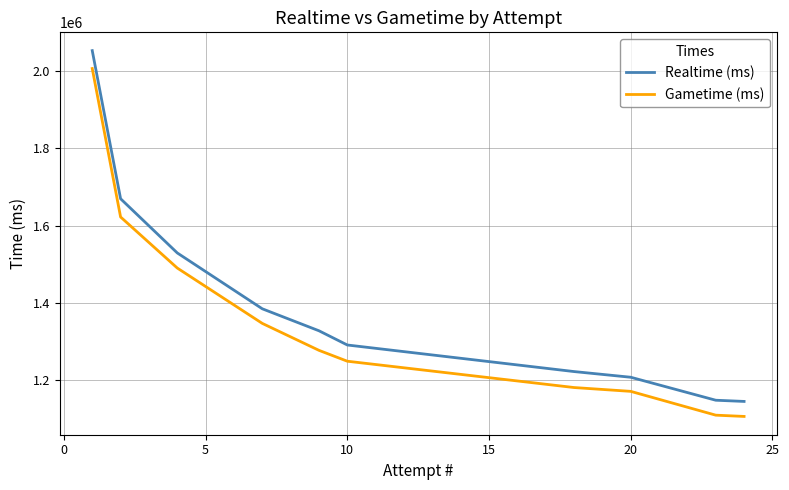

List the series in order of their overall mean, lowest first.

Gametime (ms), Realtime (ms)